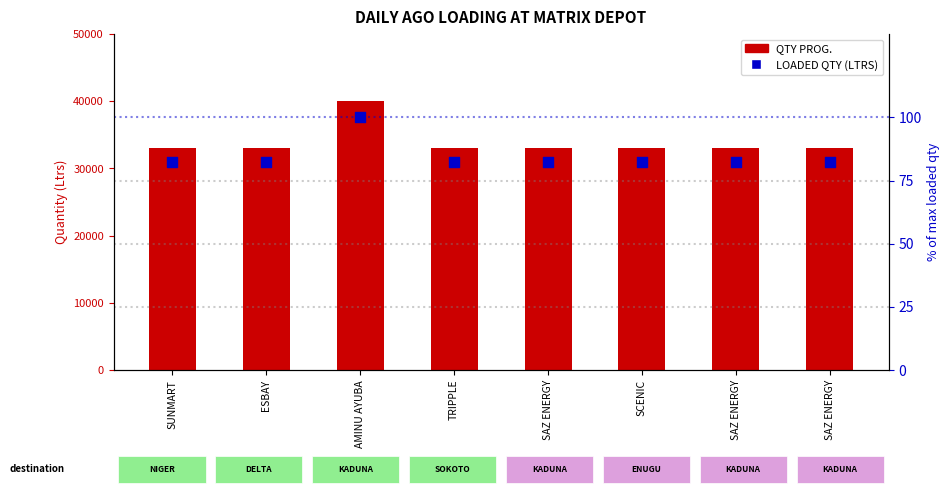

Is the value of QTY PROG. at TRIPPLE greater than the value of LOADED QTY (LTRS) at SCENIC?

Yes